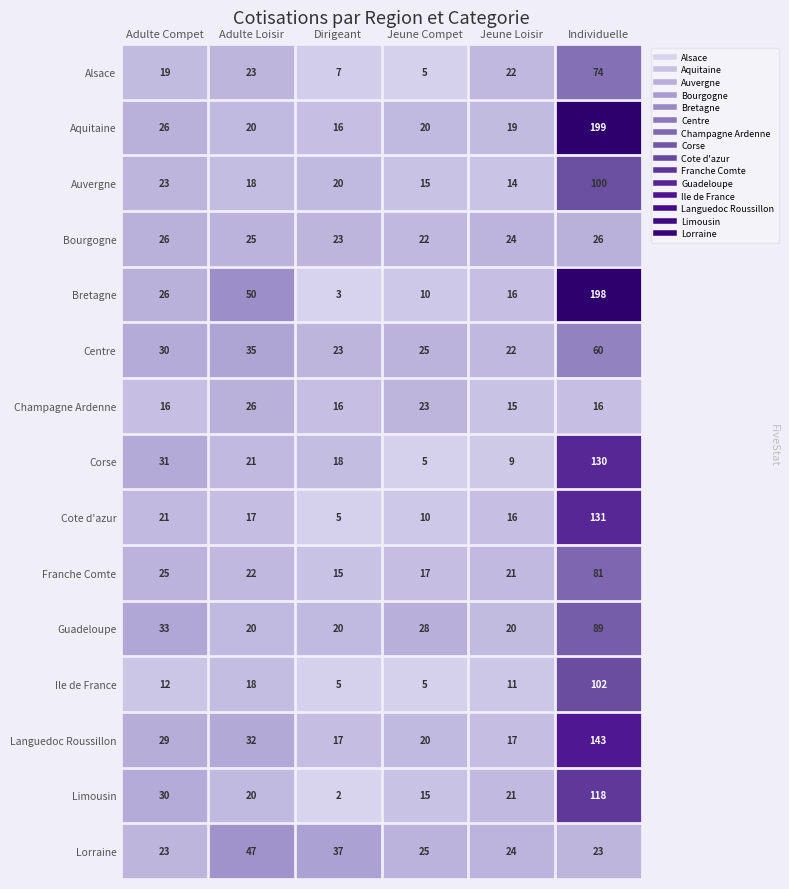

What is the difference between the second highest and minimum values in the Aquitaine series?

10